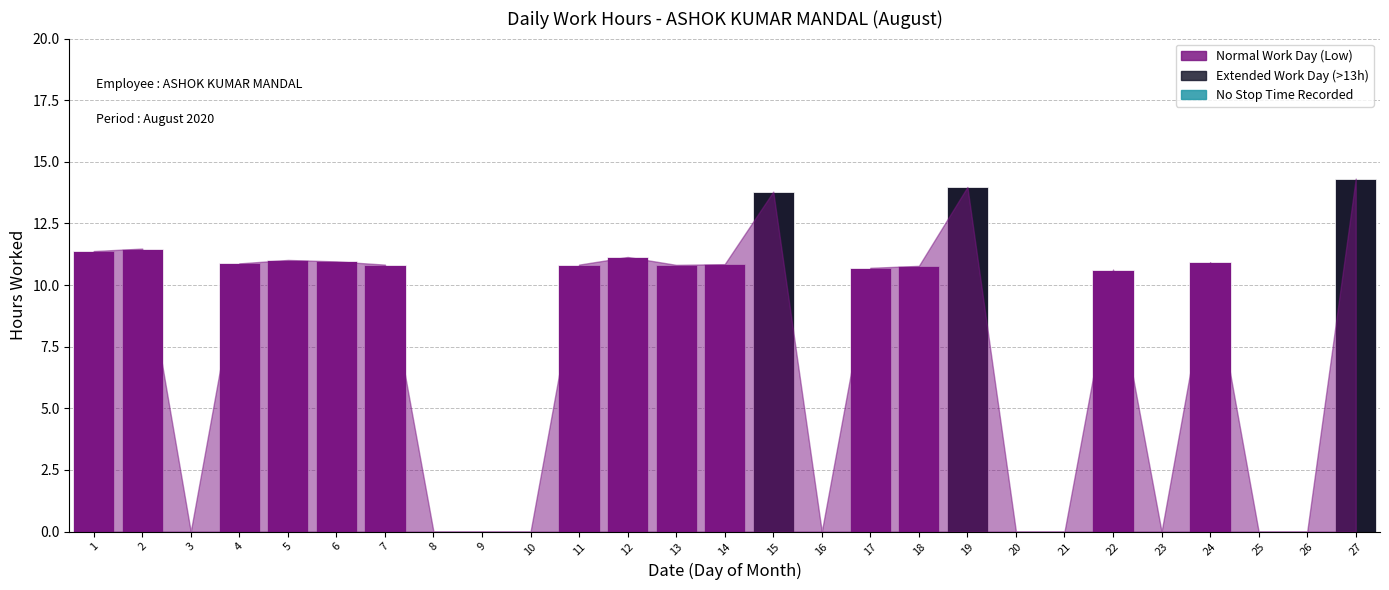

What is the approximate value at 24?

10.9